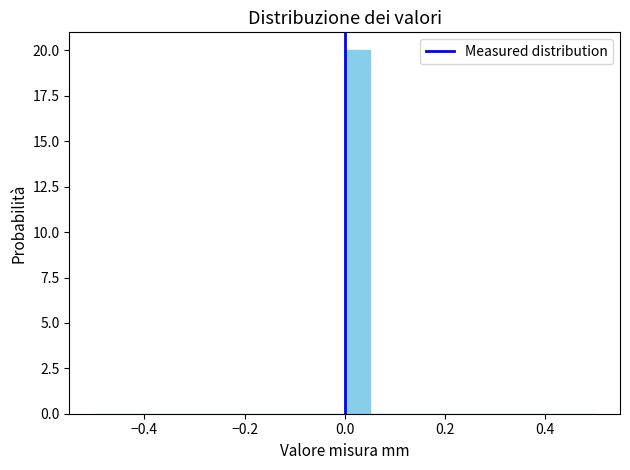

Read against the x-axis, roughly where is the centre of the tallest bar?

0.02